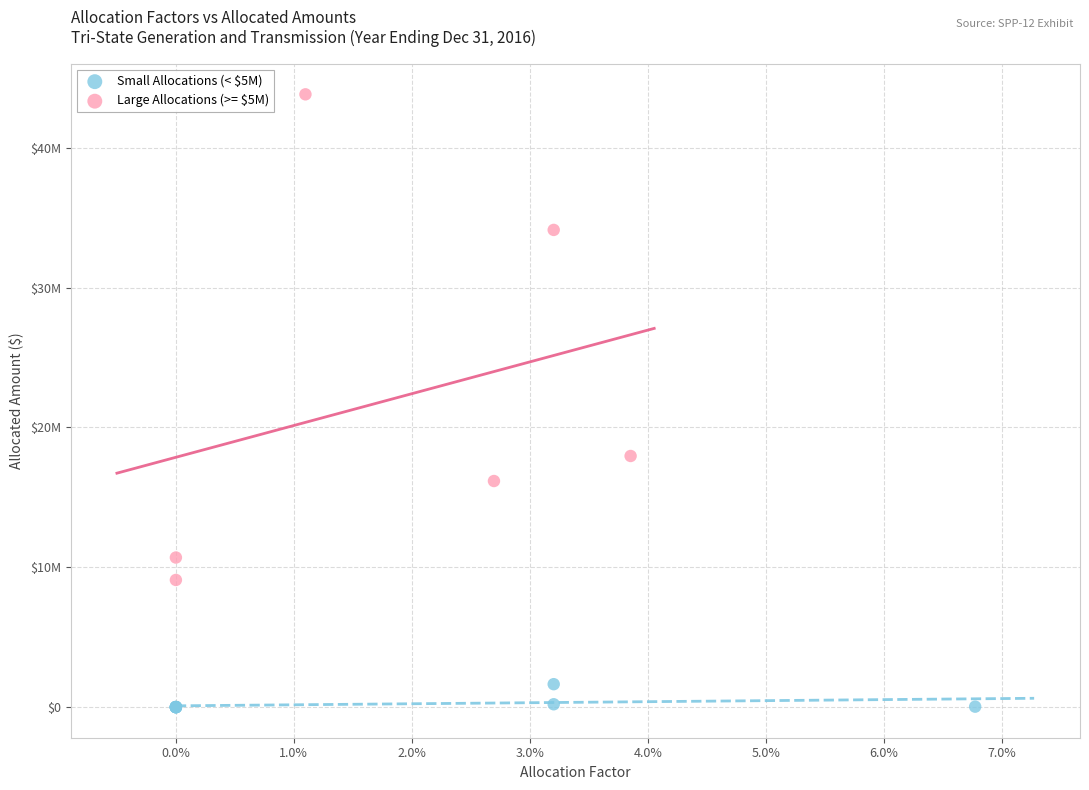

Which series has the largest Y range (max minus min)?

Large Allocations (>= $5M)